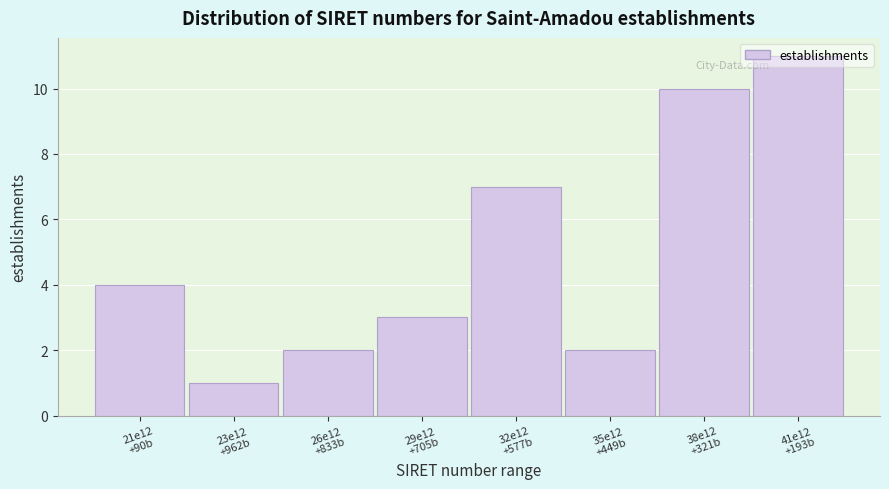

What is the difference between the second highest and minimum values?

9